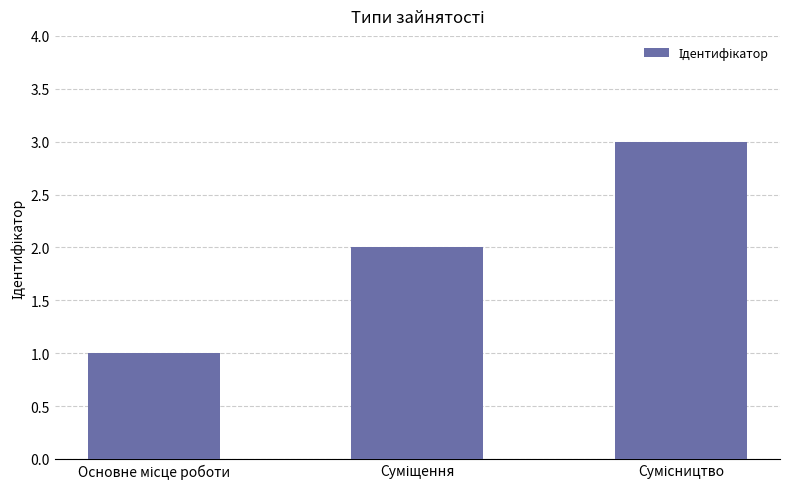

What is the greatest value displayed?

3